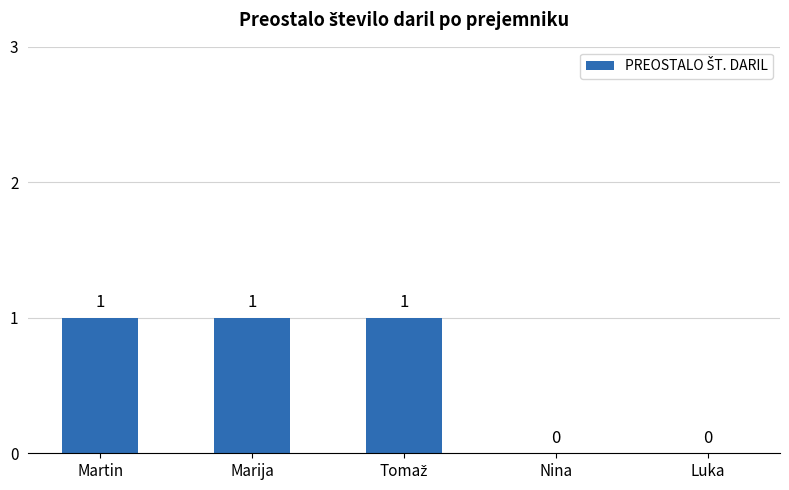

Read the value at Marija.

1